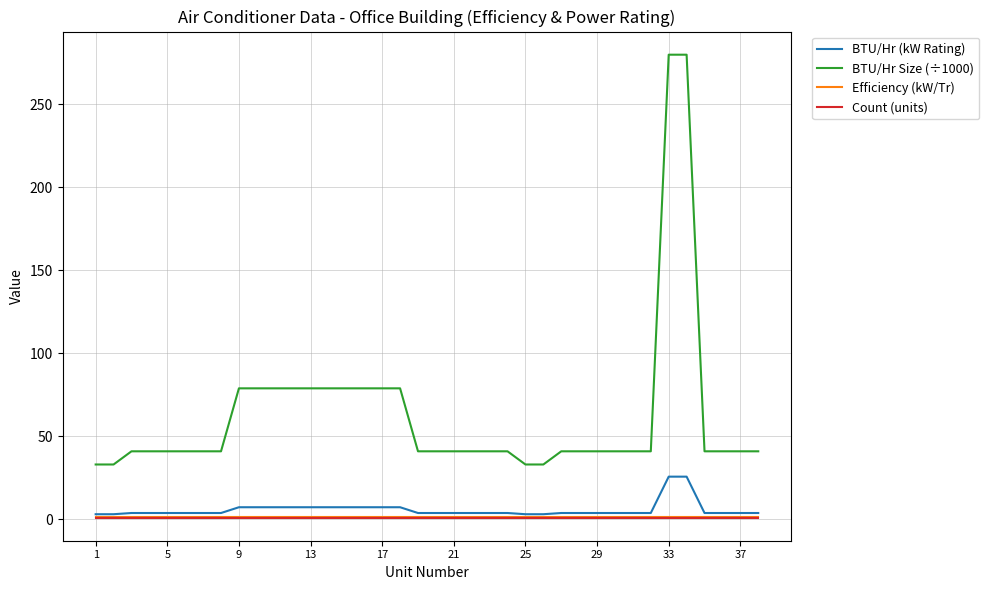

Which series has the largest total across all categories?

BTU/Hr Size (÷1000)